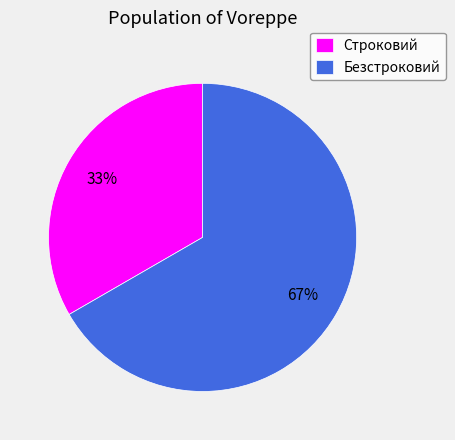

What percentage is the Безстроковий slice, to the nearest percent?

67%